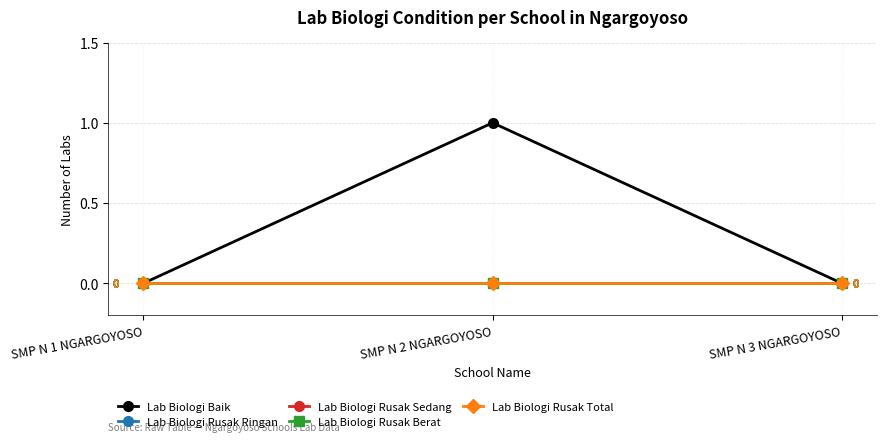

At which category does the chart reach its minimum across all series?

SMP N 1 NGARGOYOSO